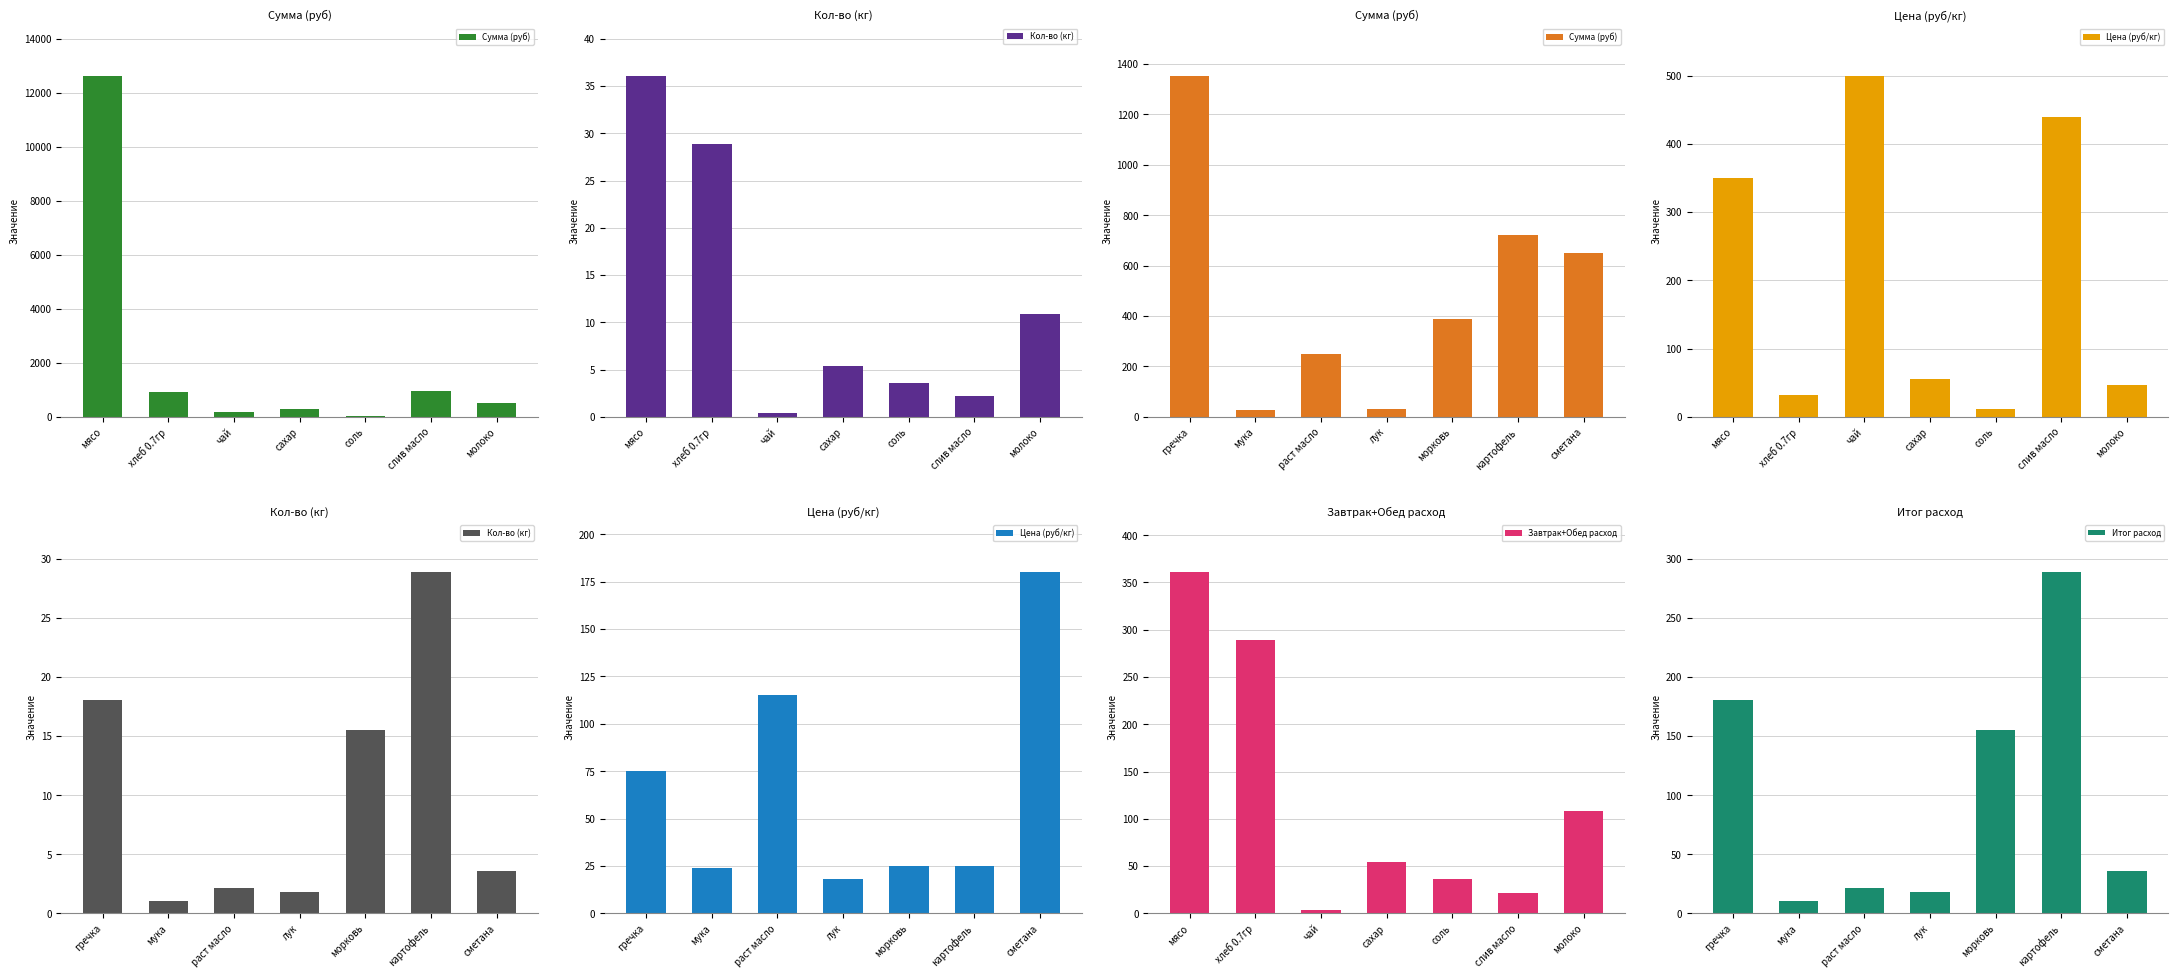

What is the value of the Цена (руб/кг) bar at the 4th from the left?

18.0